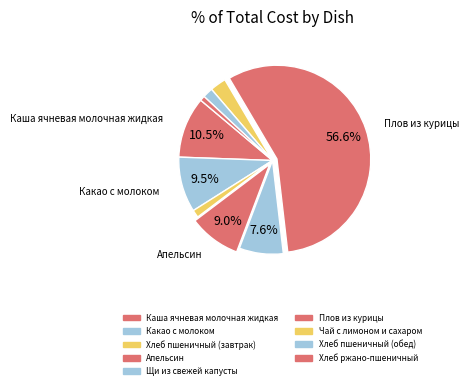

How many slices are in this pie chart?

9